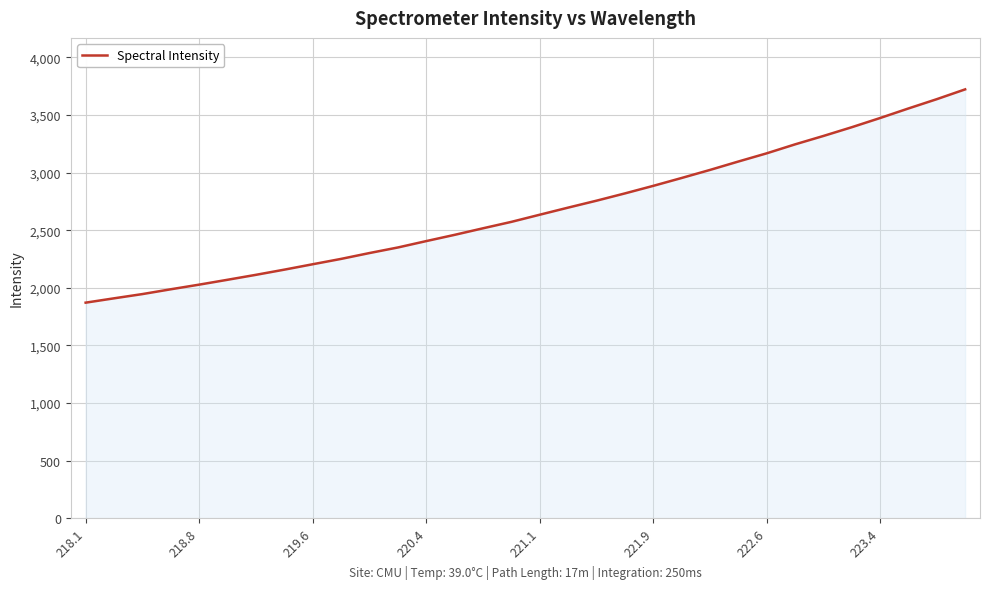

What is the difference between the maximum and minimum values?

1850.5